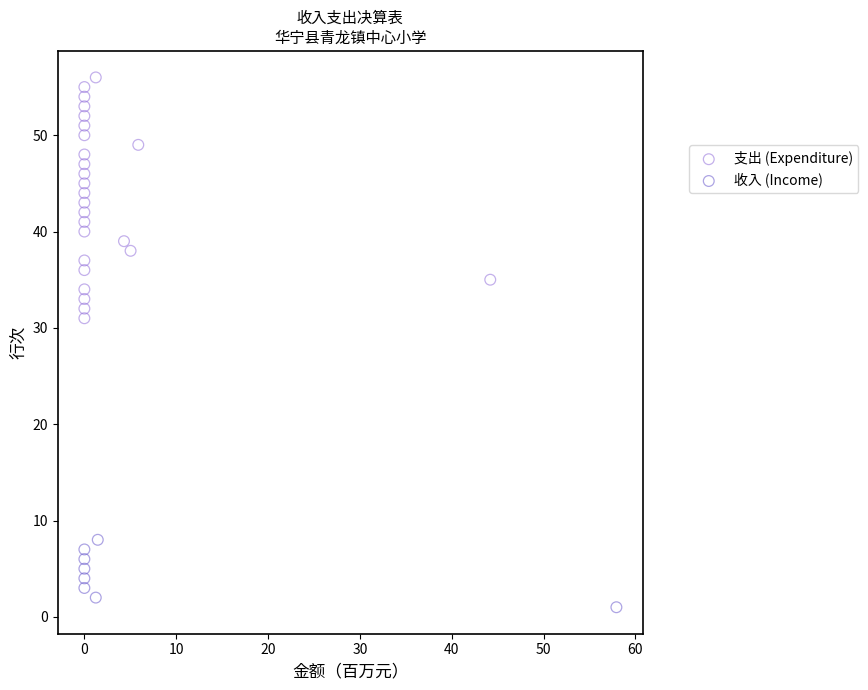

Which series has the widest spread of Y values?

支出 (Expenditure)